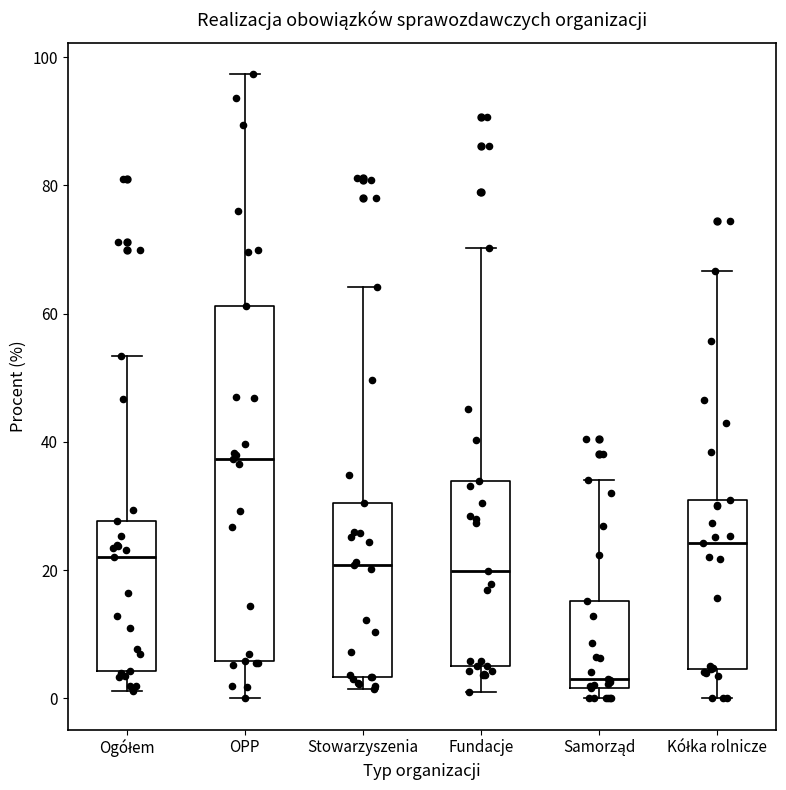

Reading left to right, transcribe this box plot: for each box, give where its median line is, the range the box spans, and where its two whiskers end, as read against the y-axis. The values are not printed on the chart, so give them approximately, as read against the axis.

Ogółem: median 22, box 4 to 28, whiskers 2 to 54
OPP: median 38, box 6 to 62, whiskers 0 to 98
Stowarzyszenia: median 20, box 4 to 30, whiskers 2 to 64
Fundacje: median 20, box 6 to 34, whiskers 2 to 70
Samorząd: median 4, box 2 to 16, whiskers 0 to 34
Kółka rolnicze: median 24, box 4 to 32, whiskers 0 to 66